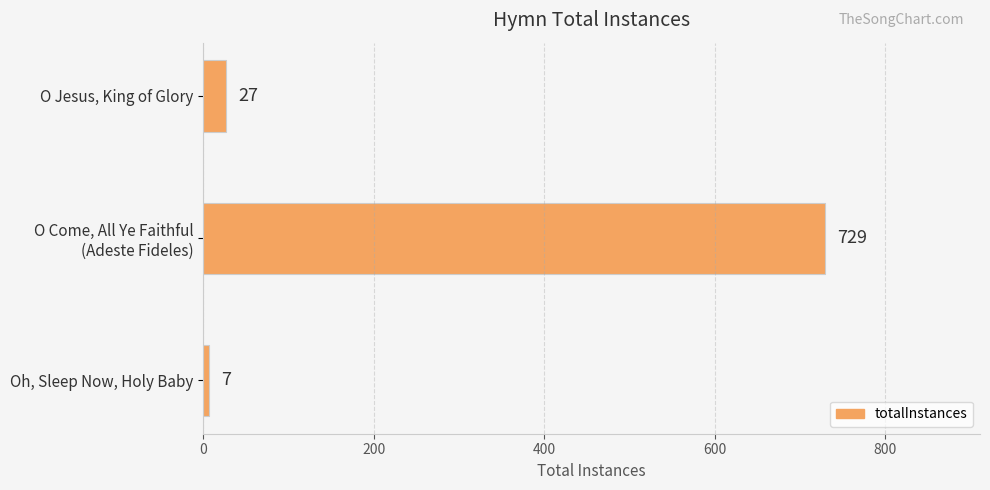

The value at O Jesus, King of Glory is 27. True or false?

True